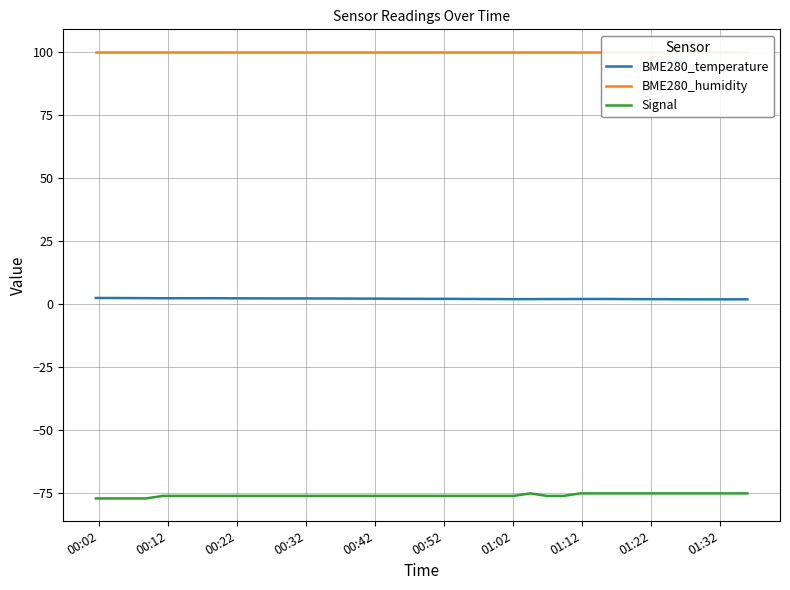

Count the number of data series in this chart.

3